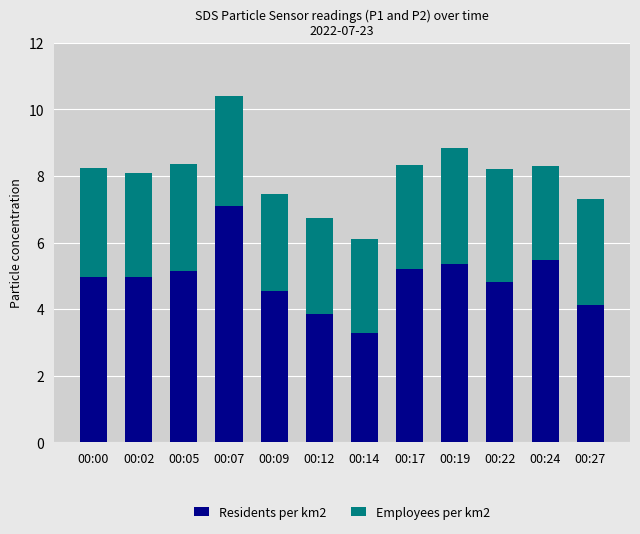

What is the sum of all Residents per km2 values?

58.9